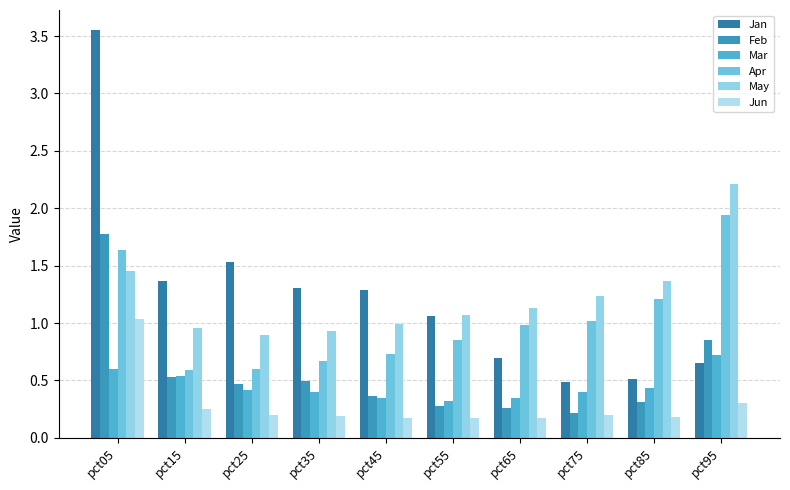

At which label does Jun reach its minimum?

pct45